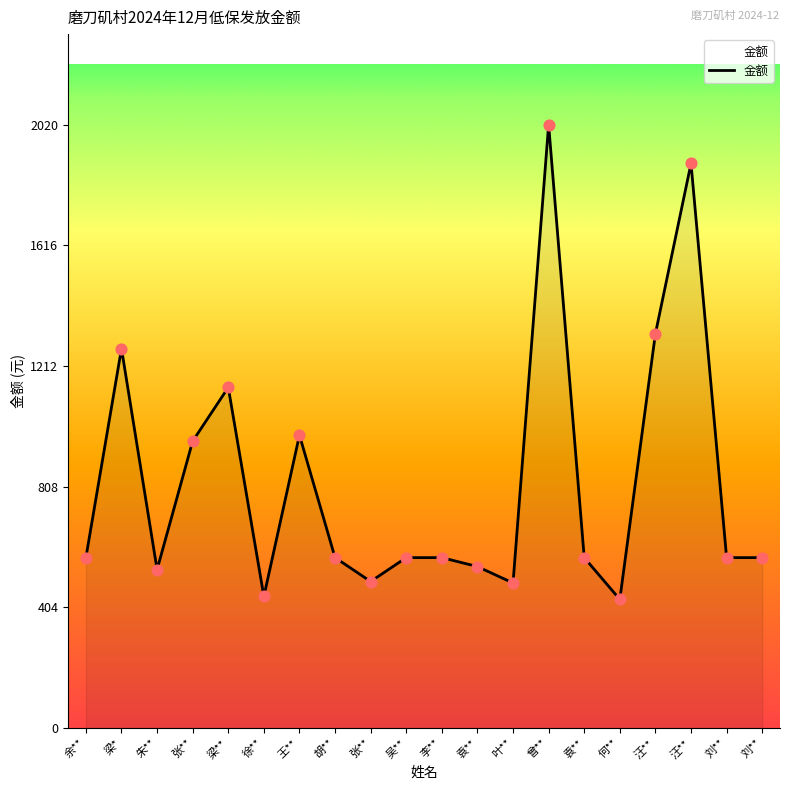

Between 梁* and 朱**, which is larger?

梁*